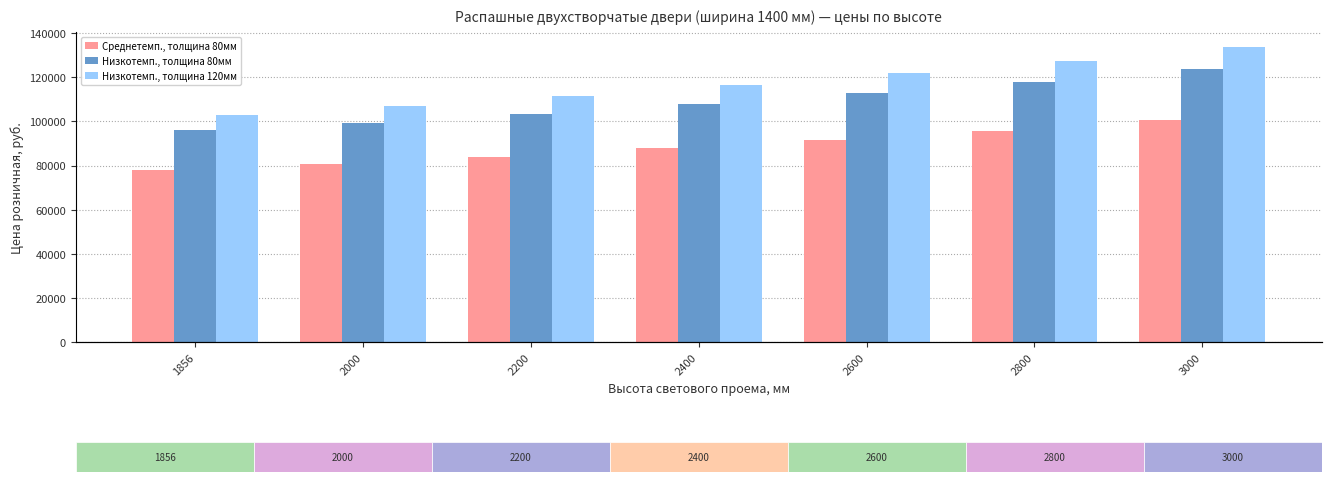

Which has a higher value, 1856 or 2000?

2000